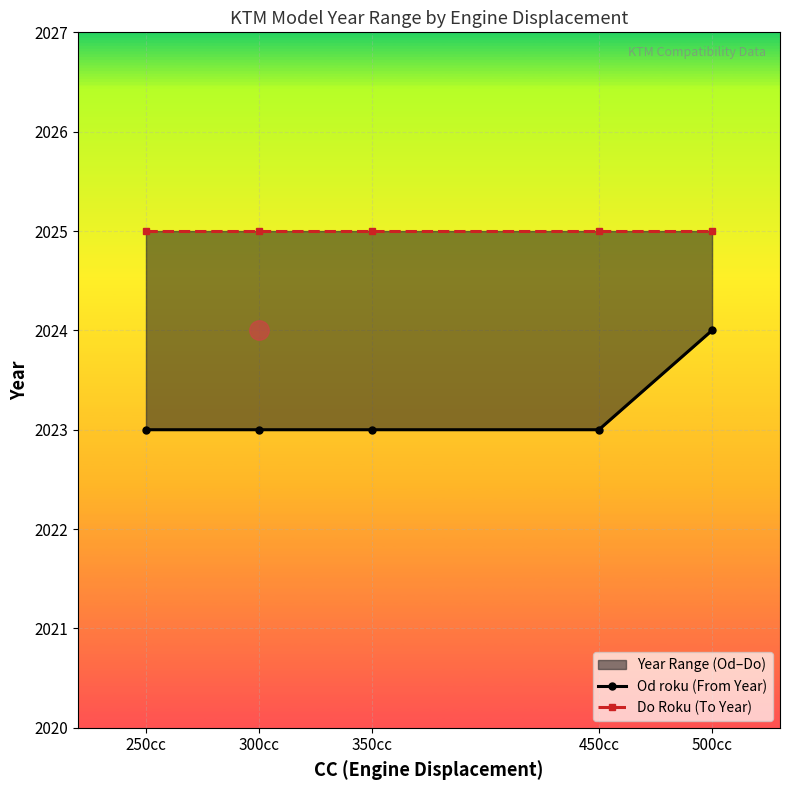

What is the label of the 5th point from the right?

250cc